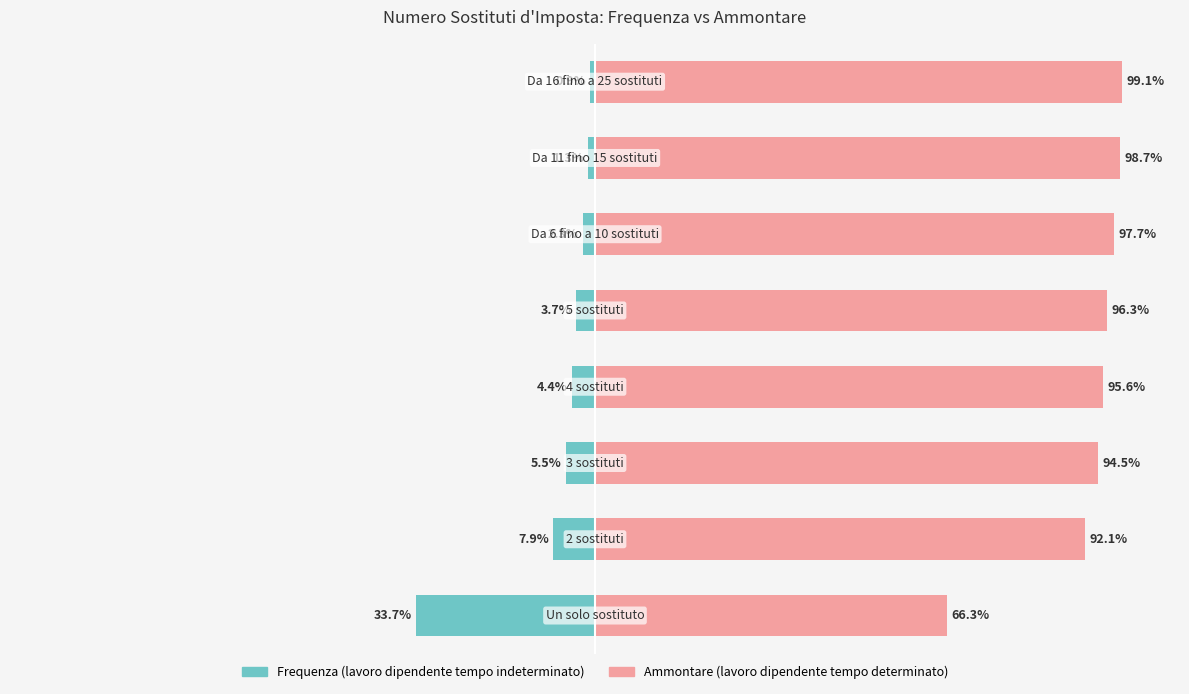

Is it true that Frequenza (lavoro dipendente tempo indeterminato) equals -10.6 at 1?

False